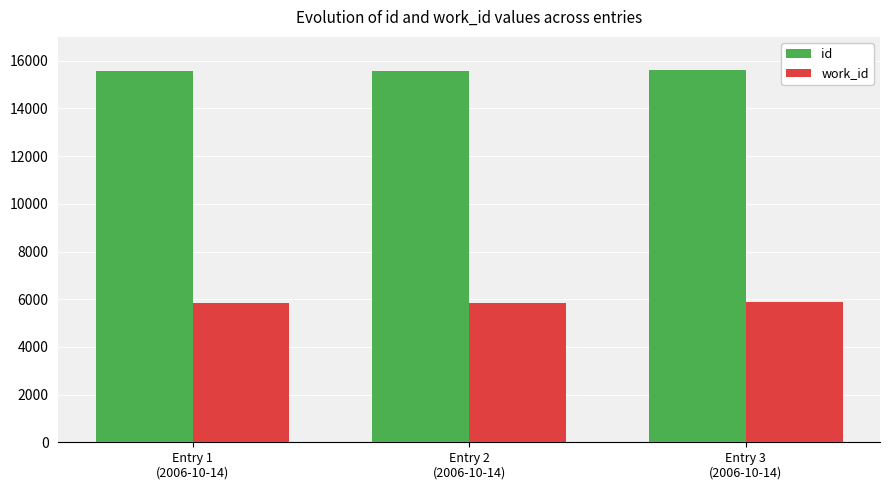

How many groups of bars are there?

3